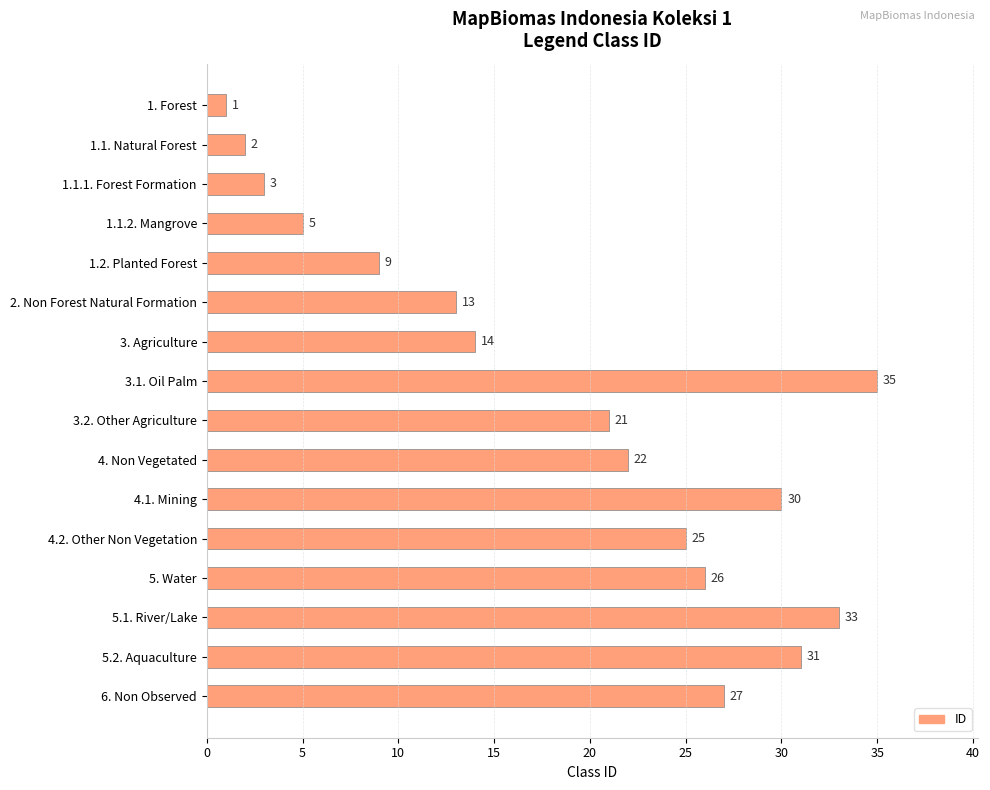

What is the maximum value shown in the chart?

35